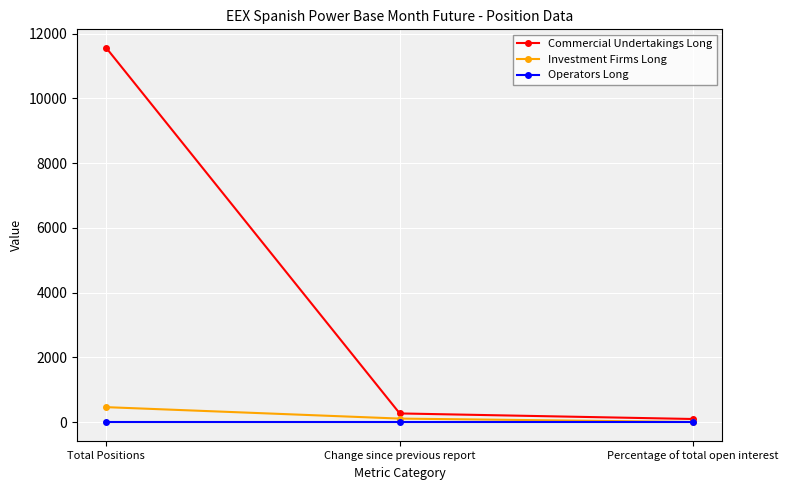

List the series in order of their peak value, highest first.

Commercial Undertakings Long, Investment Firms Long, Operators Long